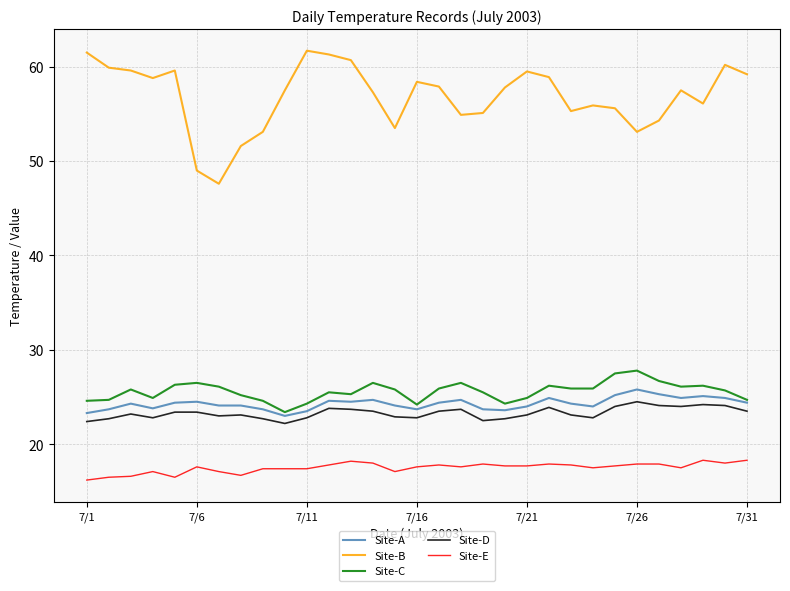

What is the smallest value displayed?

16.2